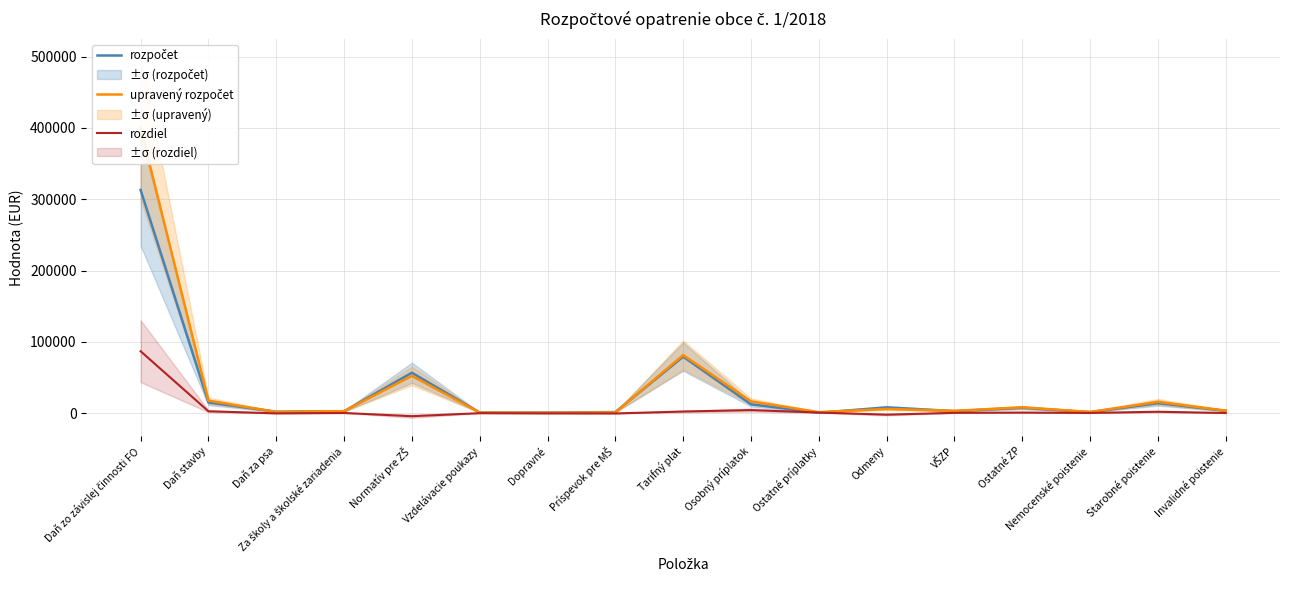

What position from the right is Osobný príplatok?

8